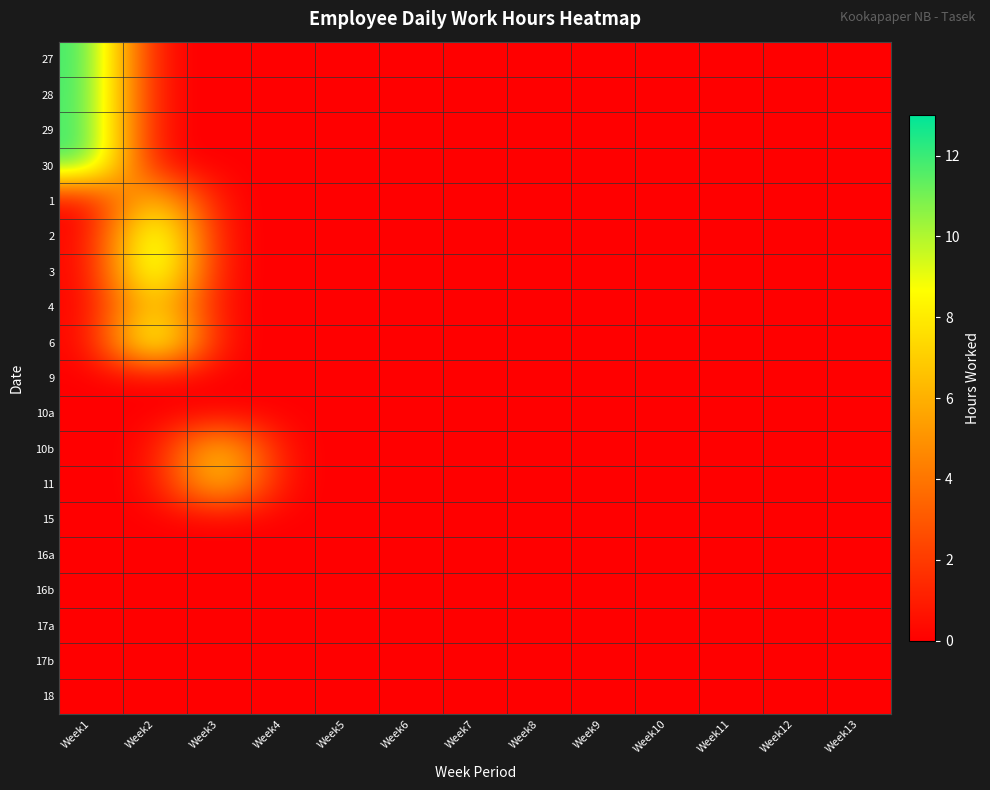

Reading left to right, transcribe all the data shown in this chart.

27: Week1=12.1	Week2=0.0	Week3=0.0	Week4=0.0	Week5=0.0	Week6=0.0	Week7=0.0	Week8=0.0	Week9=0.0	Week10=0.0	Week11=0.0	Week12=0.0	Week13=0.0
28: Week1=12.1	Week2=0.0	Week3=0.0	Week4=0.0	Week5=0.0	Week6=0.0	Week7=0.0	Week8=0.0	Week9=0.0	Week10=0.0	Week11=0.0	Week12=0.0	Week13=0.0
29: Week1=12.1	Week2=0.0	Week3=0.0	Week4=0.0	Week5=0.0	Week6=0.0	Week7=0.0	Week8=0.0	Week9=0.0	Week10=0.0	Week11=0.0	Week12=0.0	Week13=0.0
30: Week1=12.1	Week2=0.0	Week3=0.0	Week4=0.0	Week5=0.0	Week6=0.0	Week7=0.0	Week8=0.0	Week9=0.0	Week10=0.0	Week11=0.0	Week12=0.0	Week13=0.0
1: Week1=0.0	Week2=8.1	Week3=0.0	Week4=0.0	Week5=0.0	Week6=0.0	Week7=0.0	Week8=0.0	Week9=0.0	Week10=0.0	Week11=0.0	Week12=0.0	Week13=0.0
2: Week1=0.0	Week2=12.1	Week3=0.0	Week4=0.0	Week5=0.0	Week6=0.0	Week7=0.0	Week8=0.0	Week9=0.0	Week10=0.0	Week11=0.0	Week12=0.0	Week13=0.0
3: Week1=0.0	Week2=12.2	Week3=0.0	Week4=0.0	Week5=0.0	Week6=0.0	Week7=0.0	Week8=0.0	Week9=0.0	Week10=0.0	Week11=0.0	Week12=0.0	Week13=0.0
4: Week1=0.0	Week2=8.2	Week3=0.0	Week4=0.0	Week5=0.0	Week6=0.0	Week7=0.0	Week8=0.0	Week9=0.0	Week10=0.0	Week11=0.0	Week12=0.0	Week13=0.0
6: Week1=0.0	Week2=12.1	Week3=0.0	Week4=0.0	Week5=0.0	Week6=0.0	Week7=0.0	Week8=0.0	Week9=0.0	Week10=0.0	Week11=0.0	Week12=0.0	Week13=0.0
9: Week1=0.0	Week2=0.0	Week3=0.0	Week4=0.0	Week5=0.0	Week6=0.0	Week7=0.0	Week8=0.0	Week9=0.0	Week10=0.0	Week11=0.0	Week12=0.0	Week13=0.0
10a: Week1=0.0	Week2=0.0	Week3=0.0	Week4=0.0	Week5=0.0	Week6=0.0	Week7=0.0	Week8=0.0	Week9=0.0	Week10=0.0	Week11=0.0	Week12=0.0	Week13=0.0
10b: Week1=0.0	Week2=0.0	Week3=8.1	Week4=0.0	Week5=0.0	Week6=0.0	Week7=0.0	Week8=0.0	Week9=0.0	Week10=0.0	Week11=0.0	Week12=0.0	Week13=0.0
11: Week1=0.0	Week2=0.0	Week3=8.1	Week4=0.0	Week5=0.0	Week6=0.0	Week7=0.0	Week8=0.0	Week9=0.0	Week10=0.0	Week11=0.0	Week12=0.0	Week13=0.0
15: Week1=0.0	Week2=0.0	Week3=0.0	Week4=0.0	Week5=0.0	Week6=0.0	Week7=0.0	Week8=0.0	Week9=0.0	Week10=0.0	Week11=0.0	Week12=0.0	Week13=0.0
16a: Week1=0.0	Week2=0.0	Week3=0.0	Week4=0.0	Week5=0.0	Week6=0.0	Week7=0.0	Week8=0.0	Week9=0.0	Week10=0.0	Week11=0.0	Week12=0.0	Week13=0.0
16b: Week1=0.0	Week2=0.0	Week3=0.0	Week4=0.0	Week5=0.0	Week6=0.0	Week7=0.0	Week8=0.0	Week9=0.0	Week10=0.0	Week11=0.0	Week12=0.0	Week13=0.0
17a: Week1=0.0	Week2=0.0	Week3=0.0	Week4=0.0	Week5=0.0	Week6=0.0	Week7=0.0	Week8=0.0	Week9=0.0	Week10=0.0	Week11=0.0	Week12=0.0	Week13=0.0
17b: Week1=0.0	Week2=0.0	Week3=0.0	Week4=0.0	Week5=0.0	Week6=0.0	Week7=0.0	Week8=0.0	Week9=0.0	Week10=0.0	Week11=0.0	Week12=0.0	Week13=0.0
18: Week1=0.0	Week2=0.0	Week3=0.0	Week4=0.0	Week5=0.0	Week6=0.0	Week7=0.0	Week8=0.0	Week9=0.0	Week10=0.0	Week11=0.0	Week12=0.0	Week13=0.0